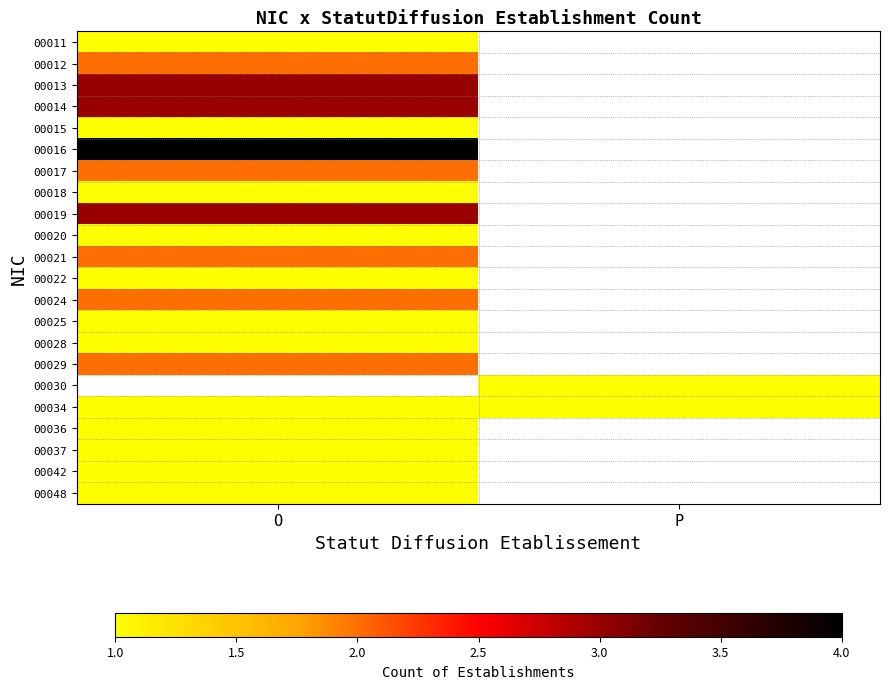

Which label corresponds to the largest value in the chart?

O